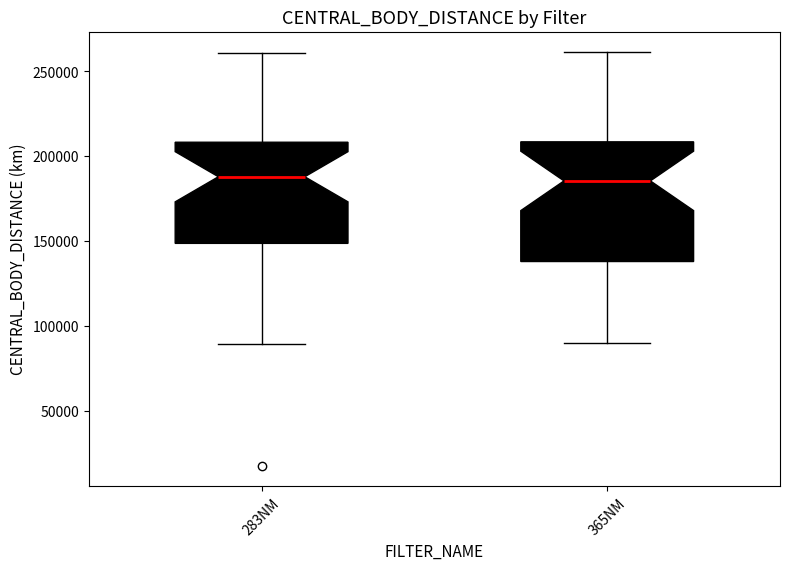

Comparing the boxes themselves (not the whiskers), which one is the tallest?

365NM